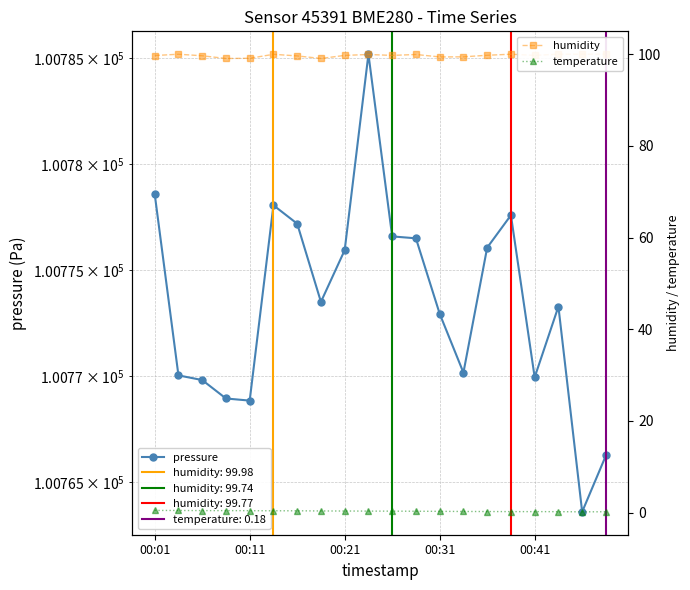

True or false: humidity and pressure intersect in this chart.

False